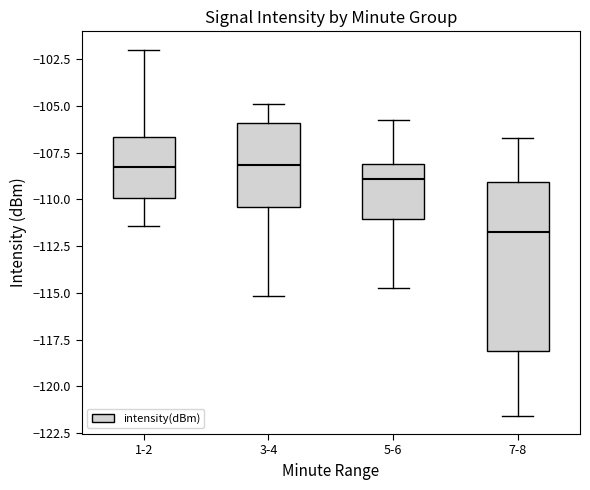

Reading left to right, transcribe this box plot: for each box, give where its median line is, the range the box spans, and where its two whiskers end, as read against the y-axis. The values are not printed on the chart, so give them approximately, as read against the axis.

1-2: median -108.5, box -110.0 to -106.5, whiskers -111.5 to -102.0
3-4: median -108.0, box -110.5 to -106.0, whiskers -115.0 to -105.0
5-6: median -109.0, box -111.0 to -108.0, whiskers -115.0 to -106.0
7-8: median -111.5, box -118.0 to -109.0, whiskers -121.5 to -106.5